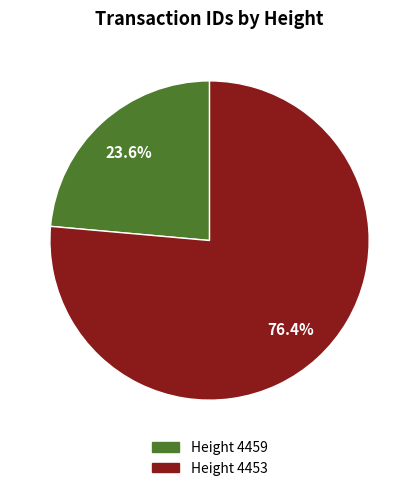

Does any single category account for the majority?

Yes